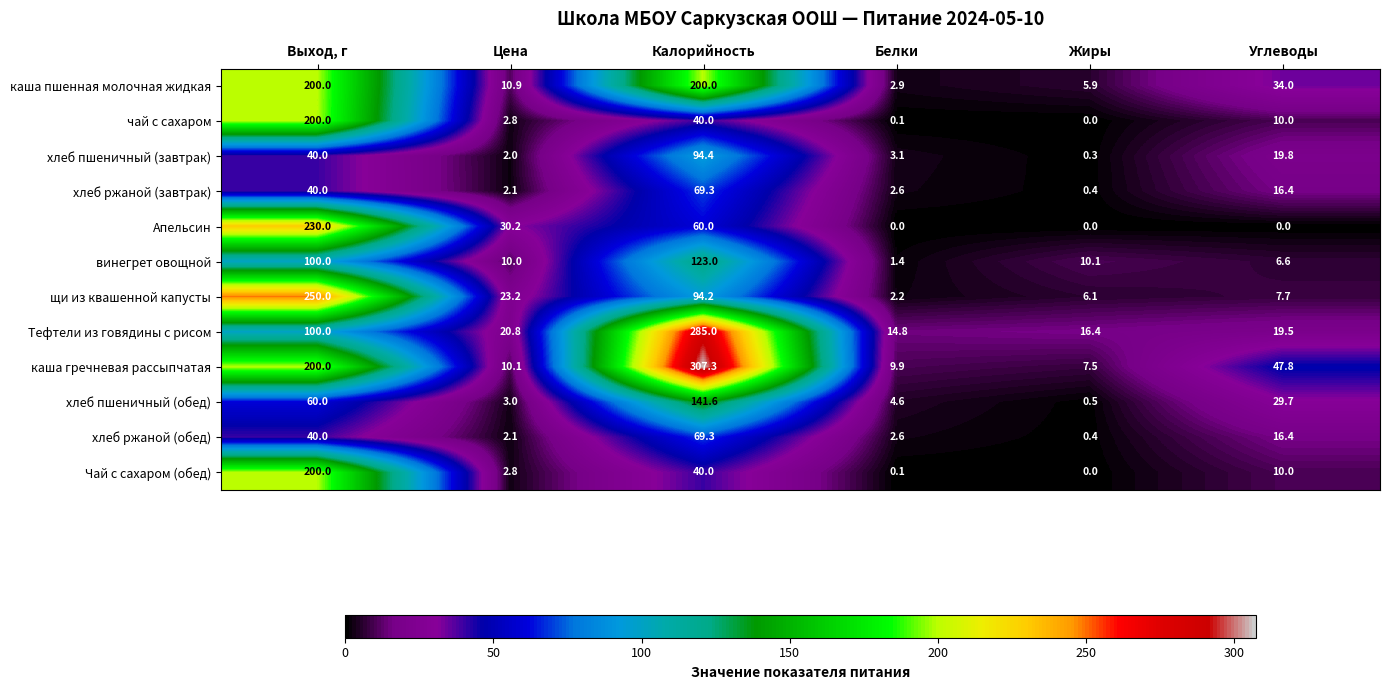

List the labels in order of хлеб ржаной (обед) value, largest first.

Калорийность, Выход, г, Углеводы, Белки, Цена, Жиры